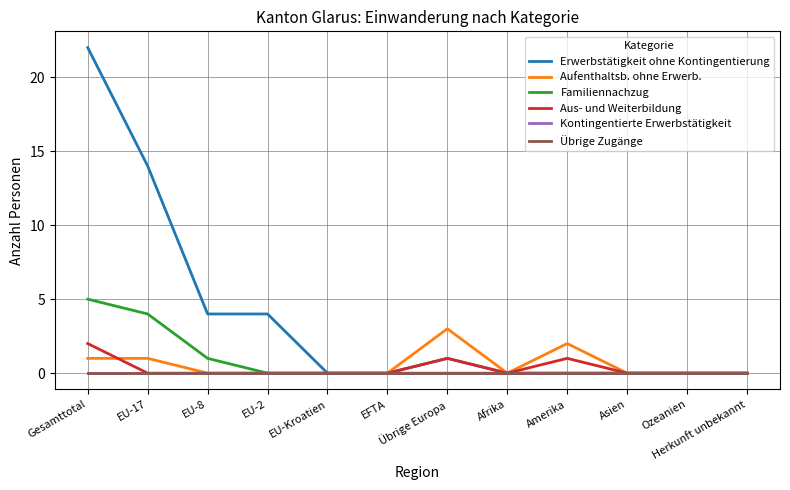

Reading left to right, list all the values displayed in this chart.

Erwerbstätigkeit ohne Kontingentierung: Gesamttotal=22	EU-17=14	EU-8=4	EU-2=4	EU-Kroatien=0	EFTA=0	Übrige Europa=1	Afrika=0	Amerika=0	Asien=0	Ozeanien=0	Herkunft unbekannt=0
Aufenthaltsb. ohne Erwerb.: Gesamttotal=1	EU-17=1	EU-8=0	EU-2=0	EU-Kroatien=0	EFTA=0	Übrige Europa=3	Afrika=0	Amerika=2	Asien=0	Ozeanien=0	Herkunft unbekannt=0
Familiennachzug: Gesamttotal=5	EU-17=4	EU-8=1	EU-2=0	EU-Kroatien=0	EFTA=0	Übrige Europa=0	Afrika=0	Amerika=0	Asien=0	Ozeanien=0	Herkunft unbekannt=0
Aus- und Weiterbildung: Gesamttotal=2	EU-17=0	EU-8=0	EU-2=0	EU-Kroatien=0	EFTA=0	Übrige Europa=1	Afrika=0	Amerika=1	Asien=0	Ozeanien=0	Herkunft unbekannt=0
Kontingentierte Erwerbstätigkeit: Gesamttotal=0	EU-17=0	EU-8=0	EU-2=0	EU-Kroatien=0	EFTA=0	Übrige Europa=0	Afrika=0	Amerika=0	Asien=0	Ozeanien=0	Herkunft unbekannt=0
Übrige Zugänge: Gesamttotal=0	EU-17=0	EU-8=0	EU-2=0	EU-Kroatien=0	EFTA=0	Übrige Europa=0	Afrika=0	Amerika=0	Asien=0	Ozeanien=0	Herkunft unbekannt=0